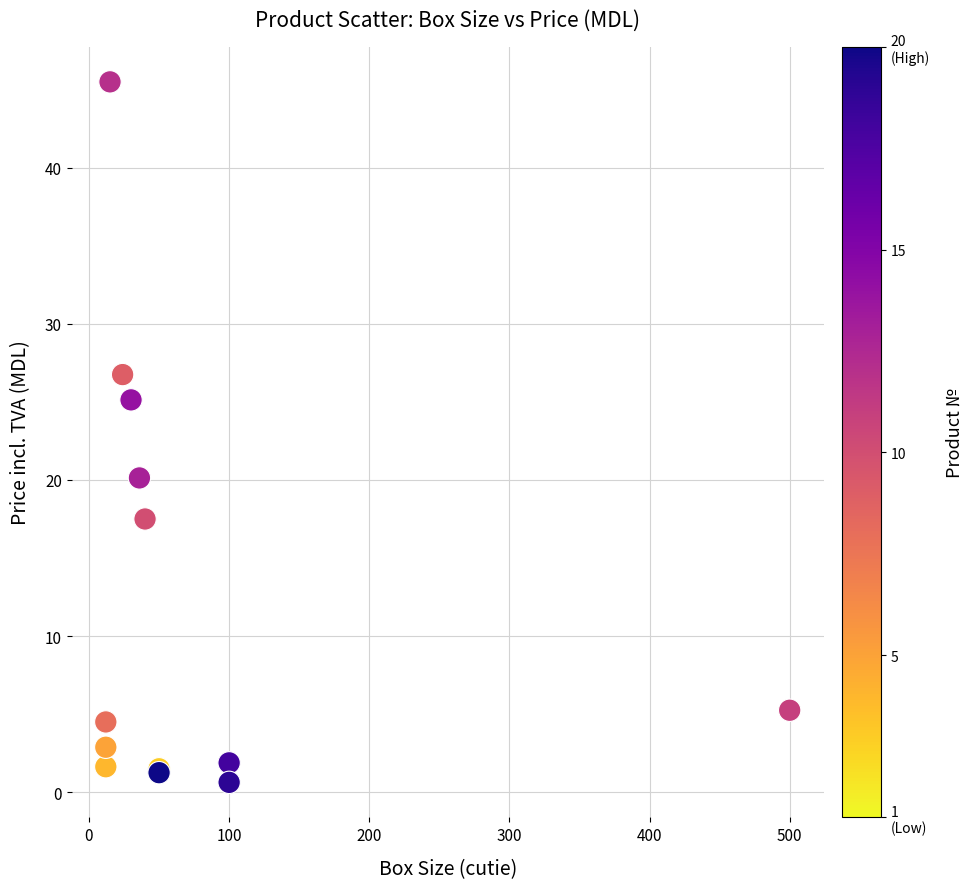

What Y value in the scatter plot is closest to 23?

25.1